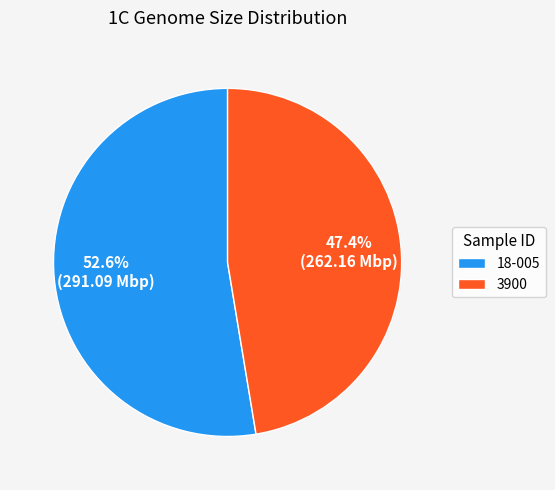

True or false: 3900 accounts for 34% of the total.

False